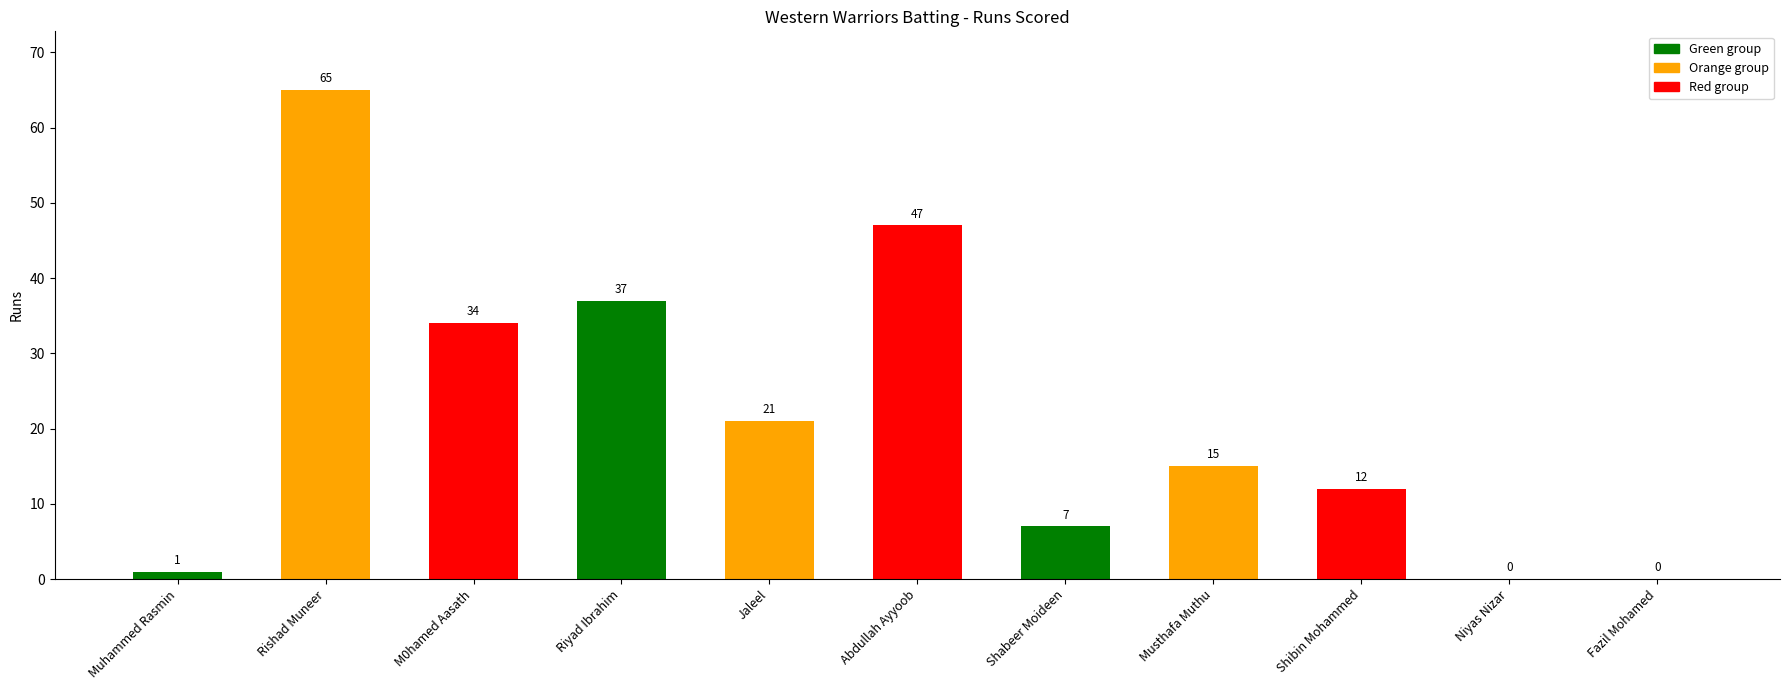

What is the sum of the values at Niyas Nizar and Jaleel?

21